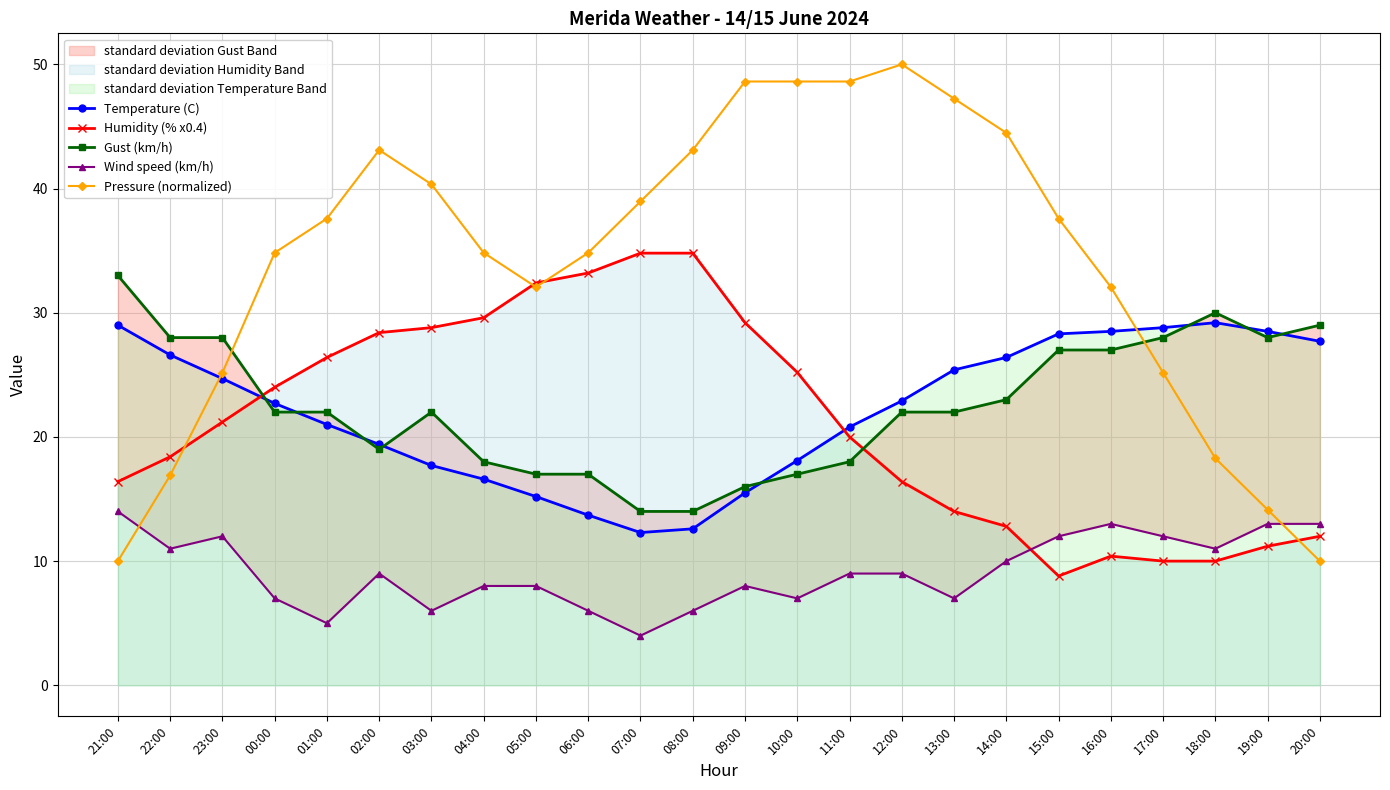

What is the total value across all series at 05:00?

104.7